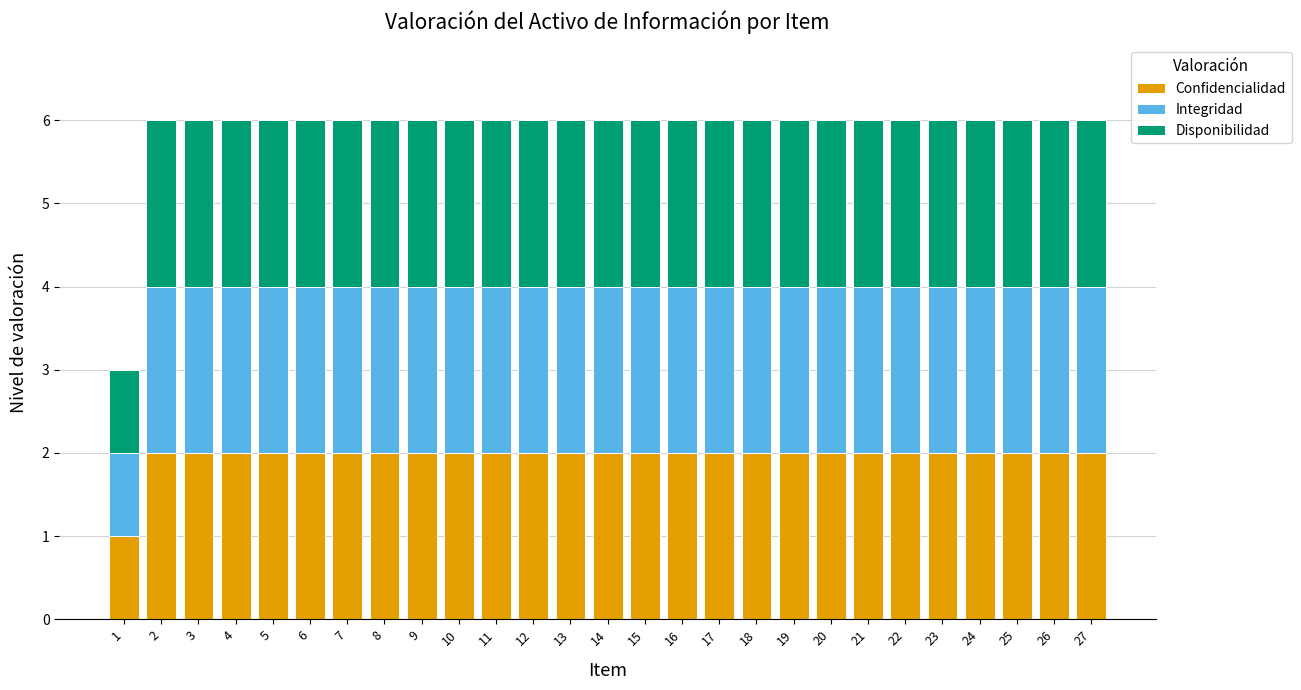

What is the sum of all Confidencialidad values?

53